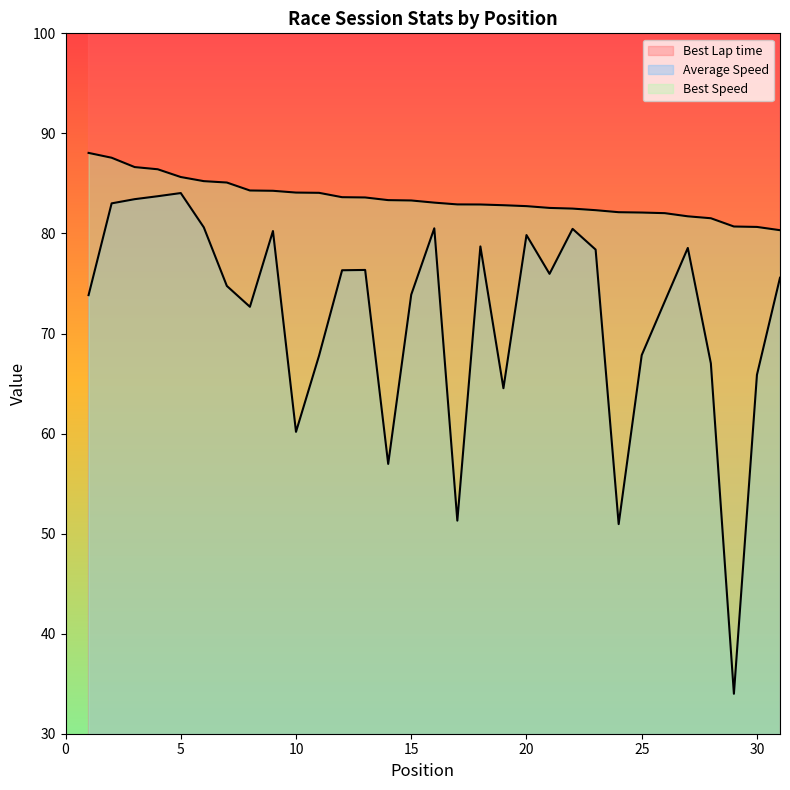

True or false: Average Speed and Best Speed intersect in this chart.

False